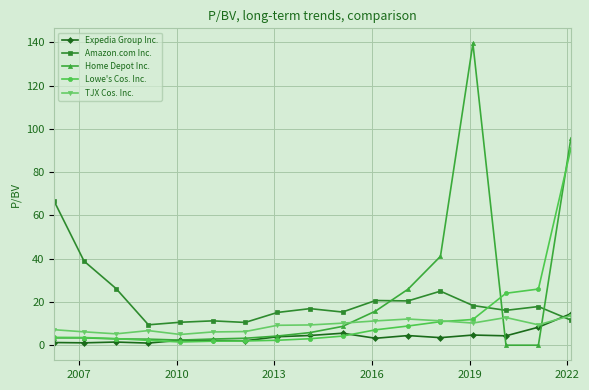

What is the difference between the maximum and minimum values in the Expedia Group Inc. series?

13.6